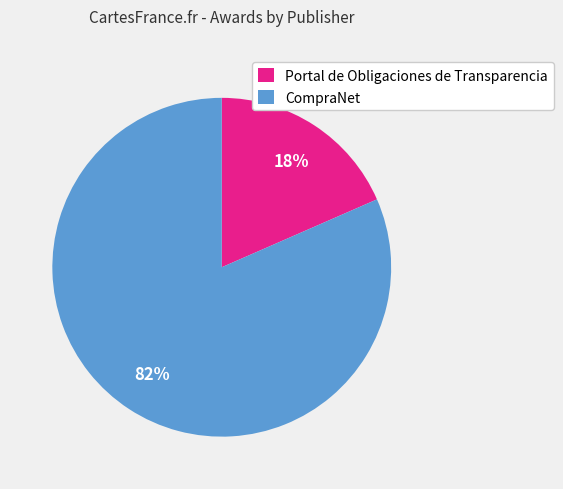

What percentage is the Portal de Obligaciones de Transparencia slice, to the nearest percent?

18%